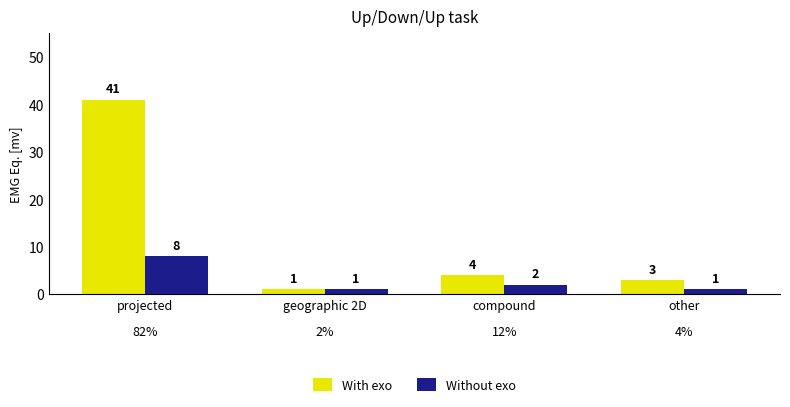

Where does the Without exo series first go above 2?

projected